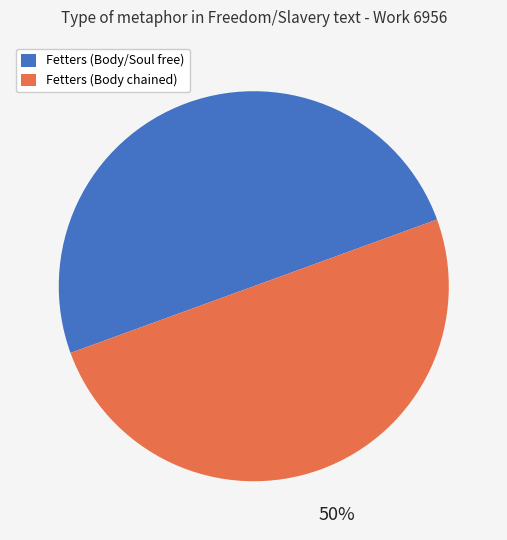

Do Fetters (Body/Soul free) and Fetters (Body chained) together represent more than half of the pie?

Yes